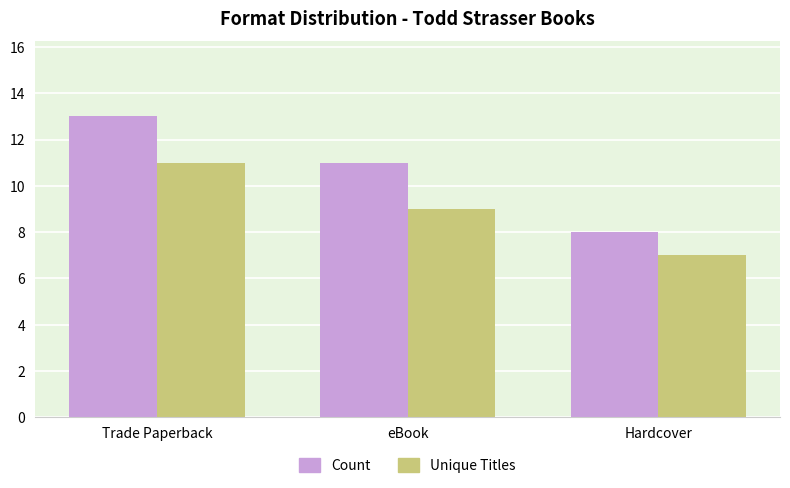

What is the total value across all series at Trade Paperback?

24